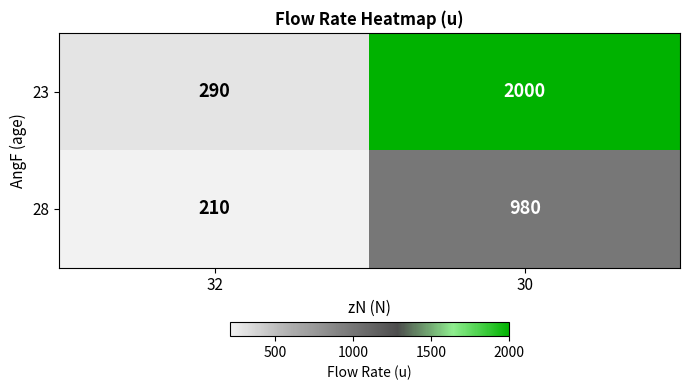

Rank the series at 30 from highest to lowest value.

23, 28